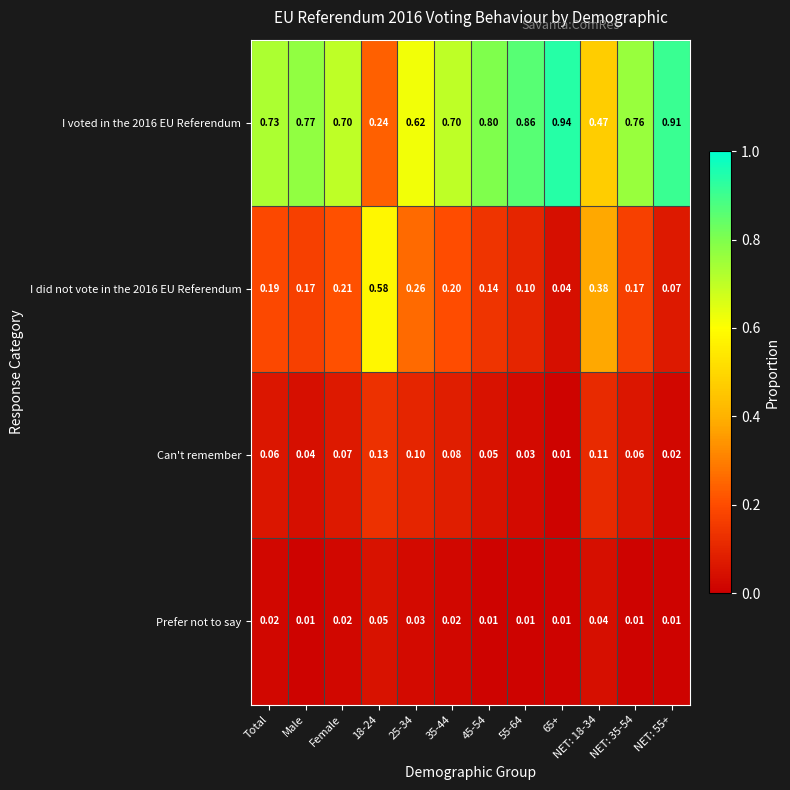

Is the value of I voted in the 2016 EU Referendum at Male greater than the value of I did not vote in the 2016 EU Referendum at Male?

Yes